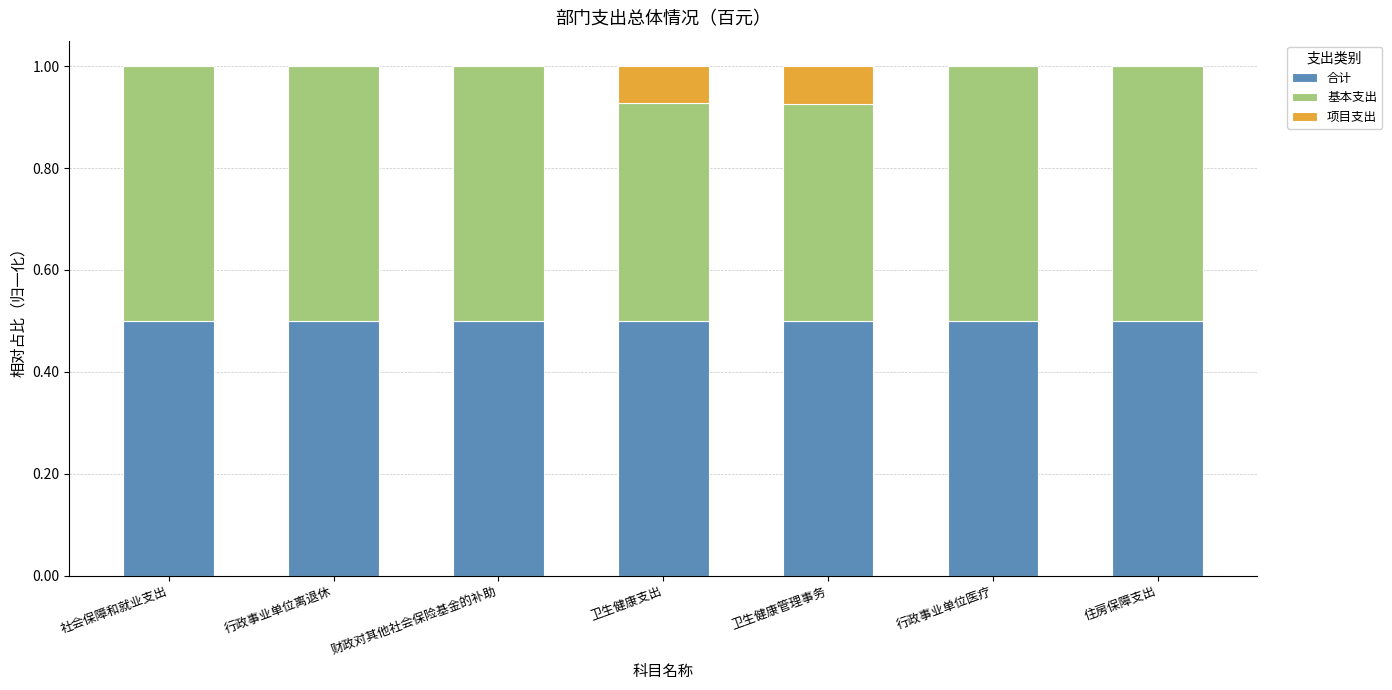

What is the total value across all series at 财政对其他社会保险基金的补助?

1.0